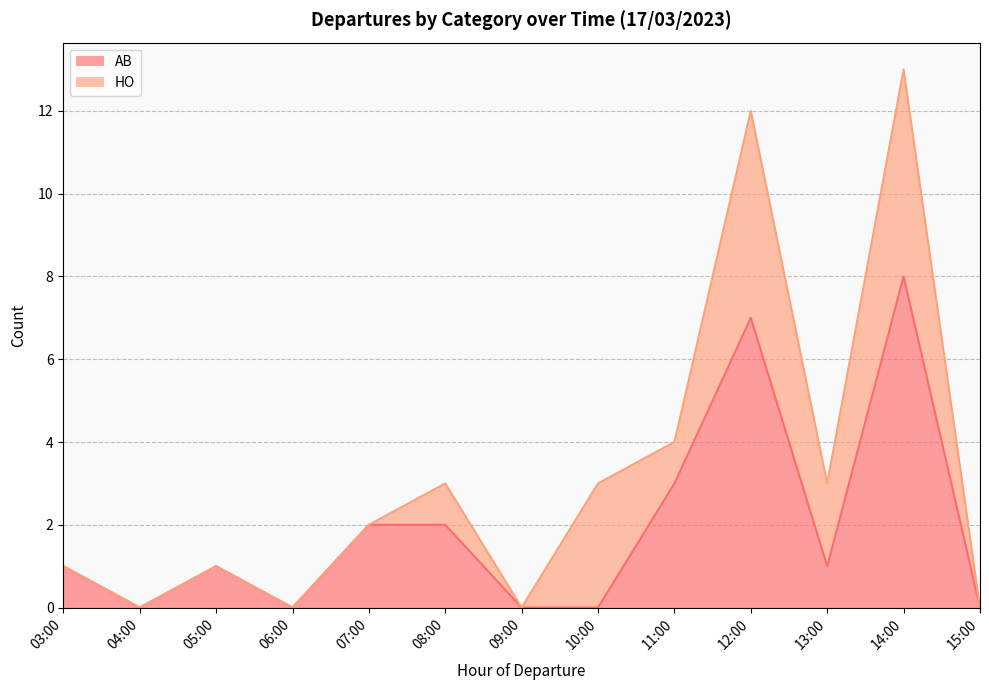

What is the highest value of the AB series?

8